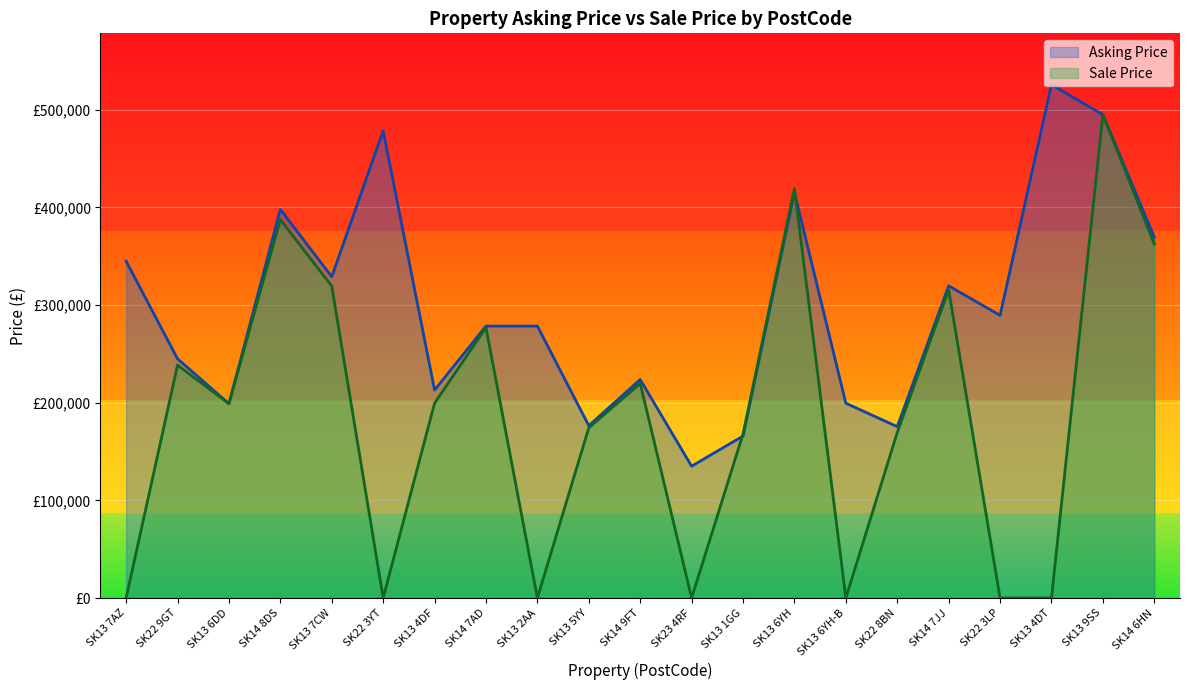

How many values in the Asking Price series are below 278500?

9